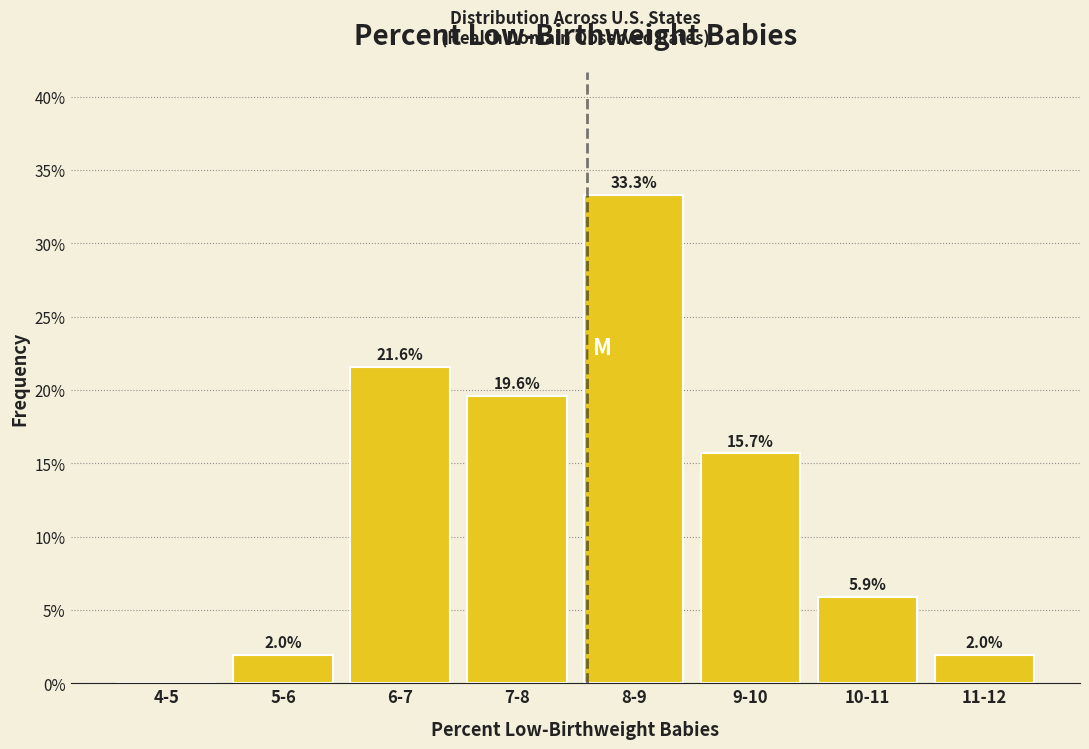

Reading left to right, extract all data points from this chart.

4-5=0.0	5-6=2.0	6-7=21.6	7-8=19.6	8-9=33.3	9-10=15.7	10-11=5.9	11-12=2.0